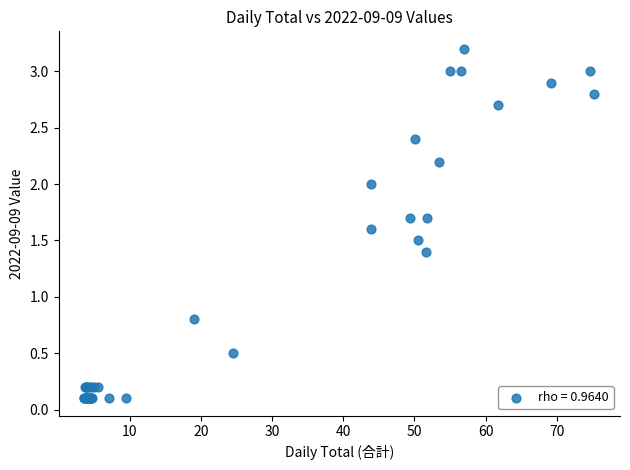

What Y value in the scatter plot is closest to 1?

0.8